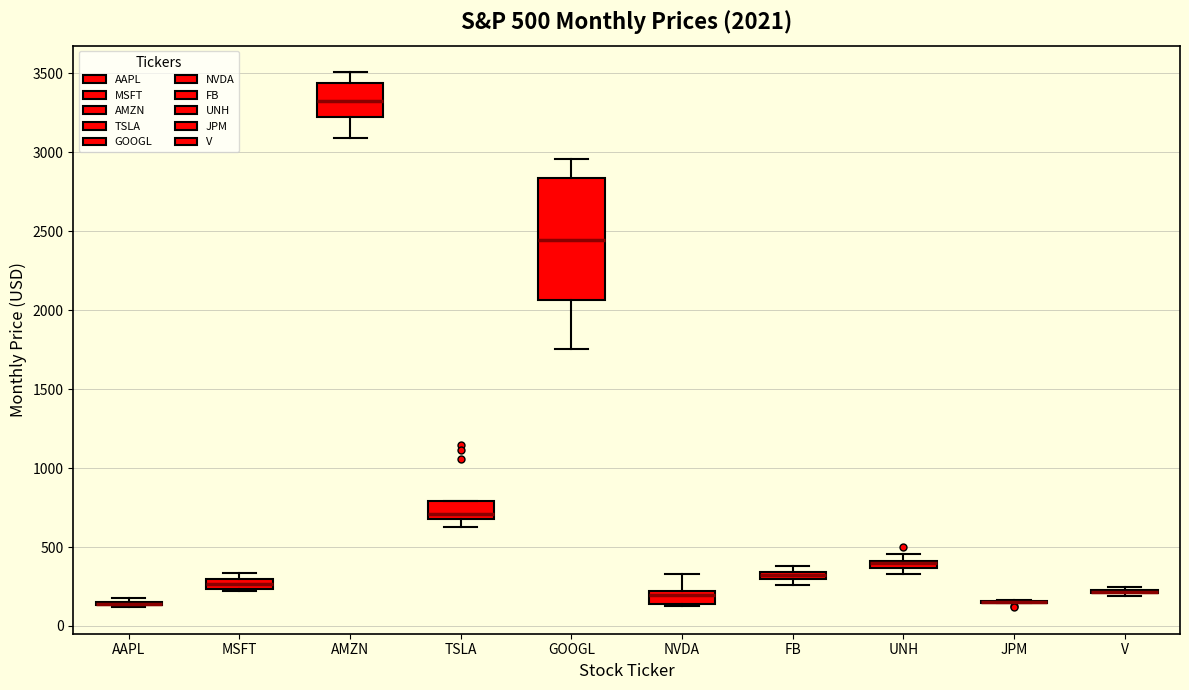

Comparing the boxes themselves (not the whiskers), which one is the tallest?

GOOGL